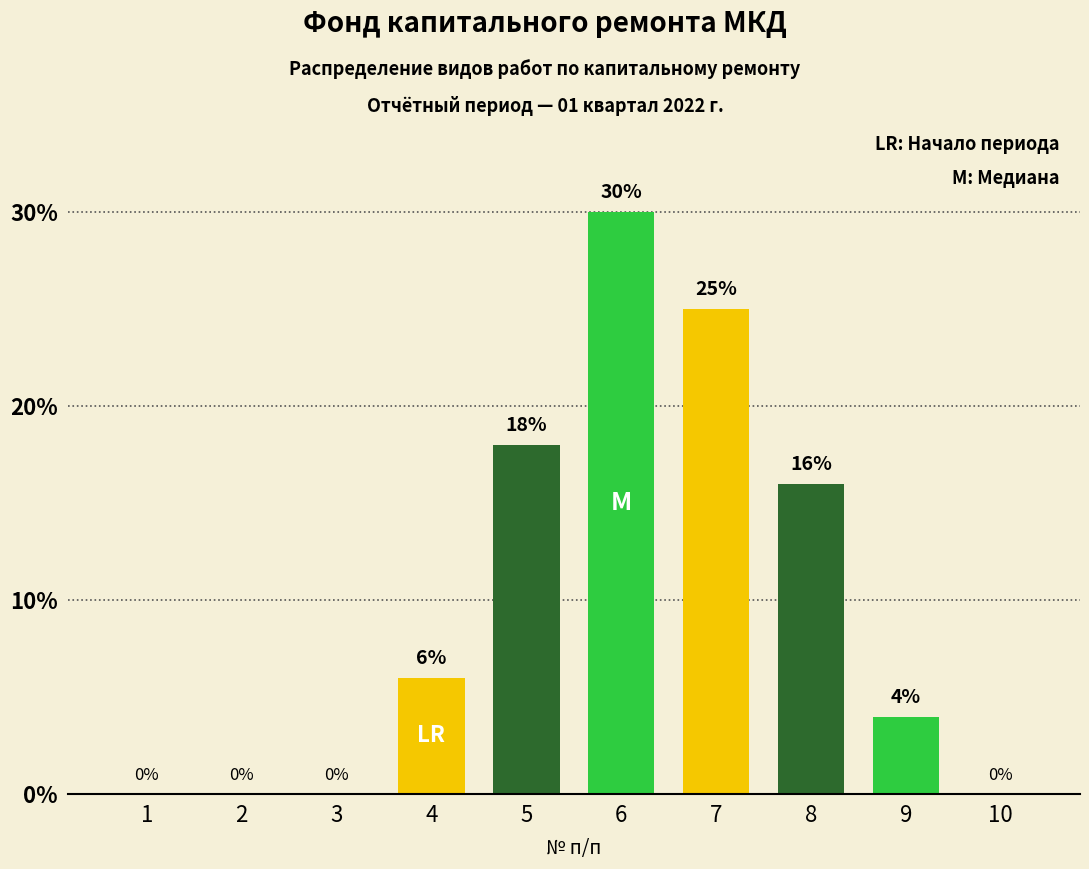

Which label corresponds to the largest value in the chart?

6